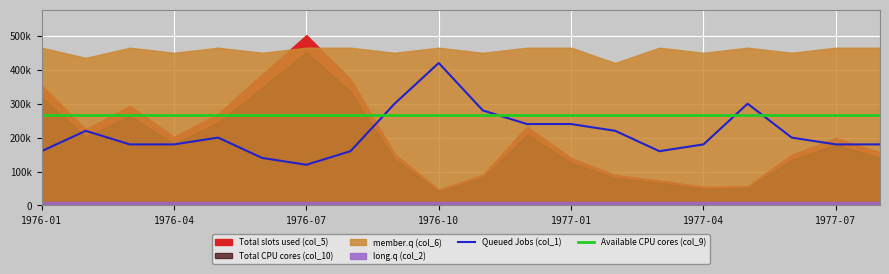

What is the maximum value for long.q (col_2)?

1.0